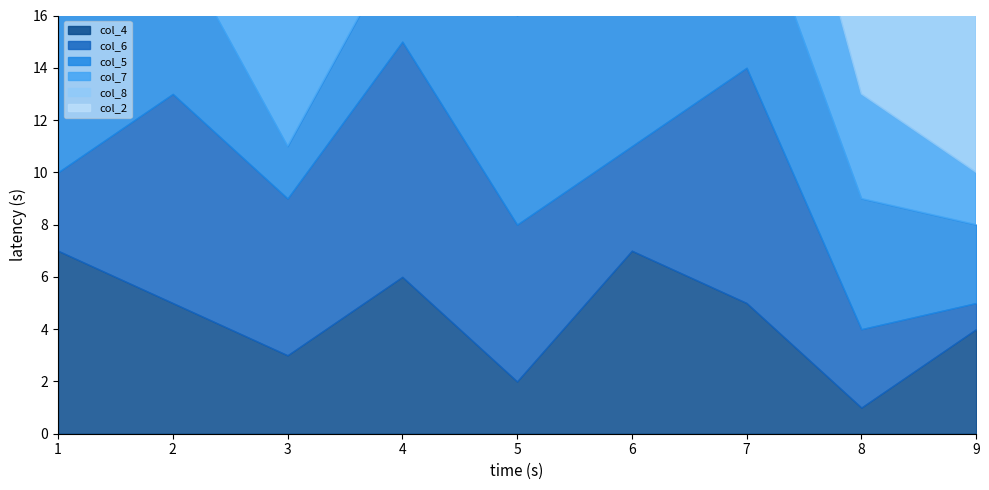

Does the chart have visible grid lines?

No